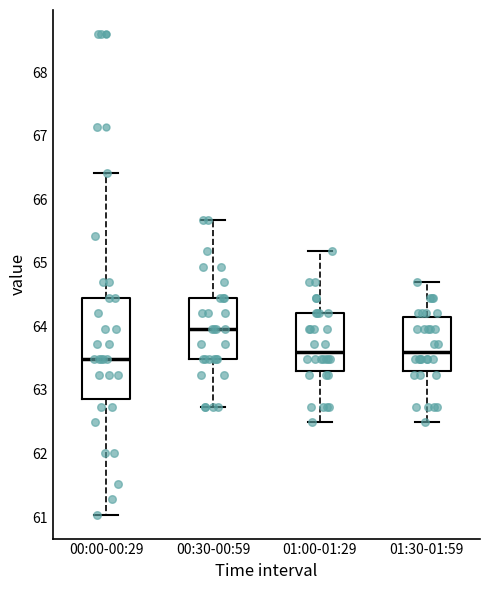

Reading left to right, read every box against the y-axis: the position of its median line, the range the box covers, and the ends of its whiskers. The values are not printed on the chart, so give them approximately, as read against the axis.

00:00-00:29: median 63.5, box 62.9 to 64.5, whiskers 61.0 to 66.4
00:30-00:59: median 64.0, box 63.5 to 64.5, whiskers 62.7 to 65.7
01:00-01:29: median 63.6, box 63.3 to 64.2, whiskers 62.5 to 65.2
01:30-01:59: median 63.6, box 63.3 to 64.1, whiskers 62.5 to 64.7